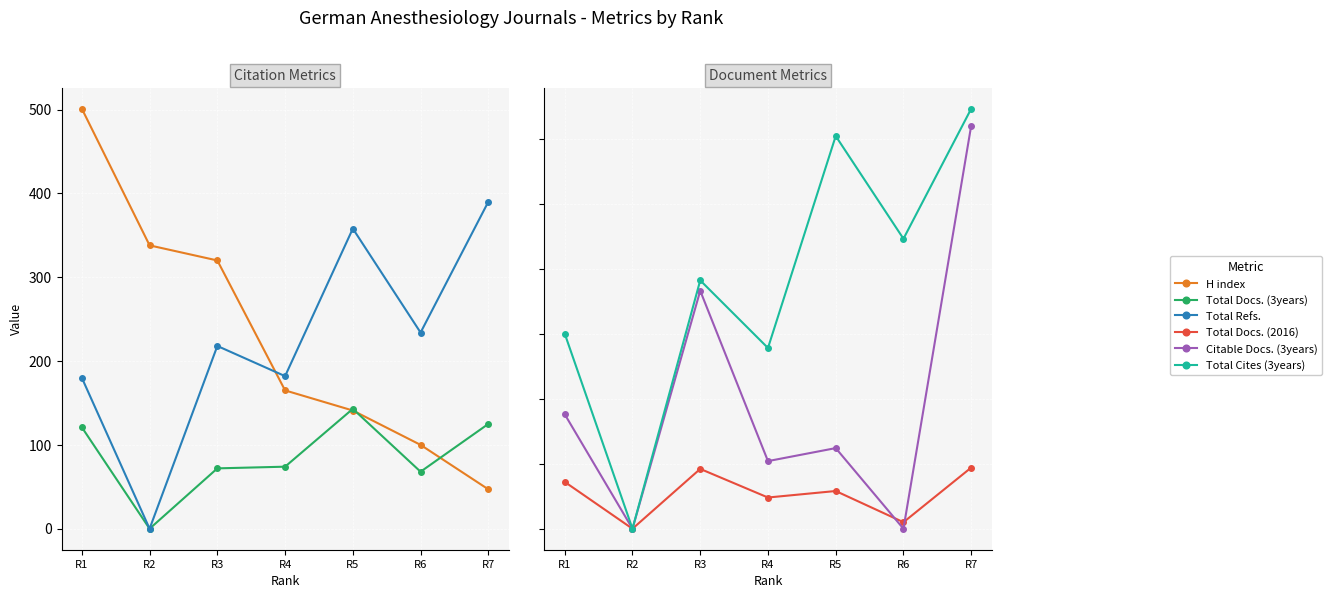

True or false: Total Docs. (3years) and Total Docs. (2016) cross at least once.

False